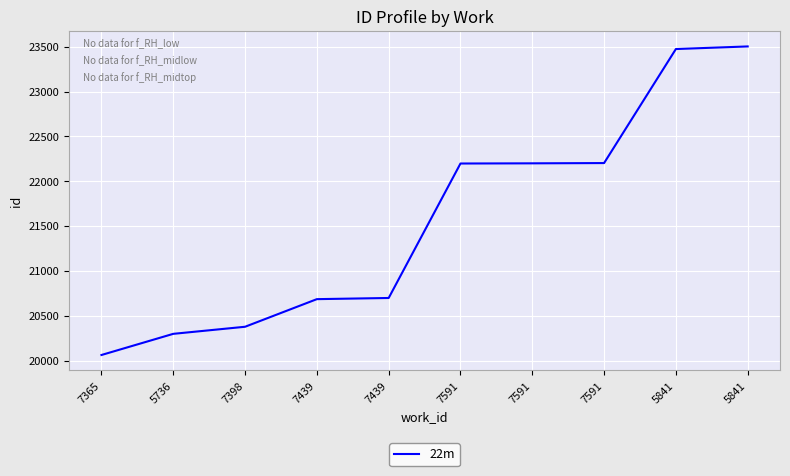

Is it true that the value at 5841 is 15480?

False